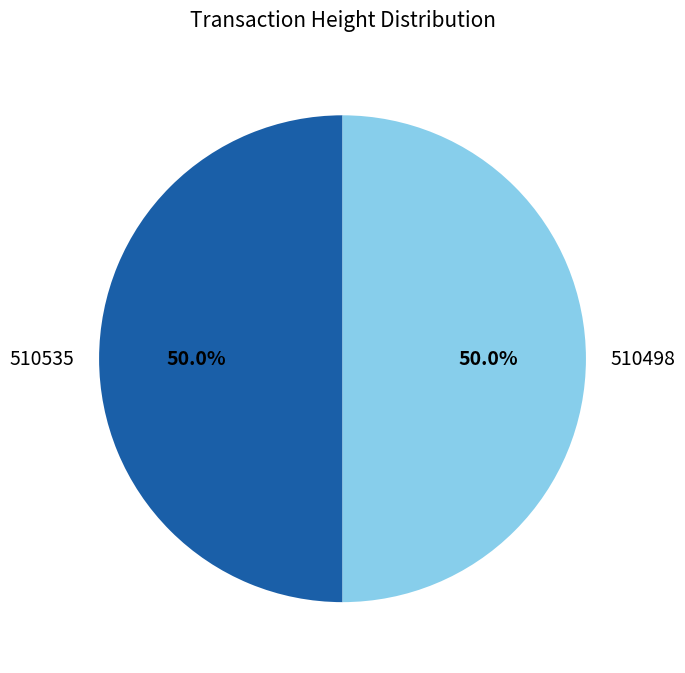

Approximately how many times larger is the value at 510498 compared to 510535?

1.0